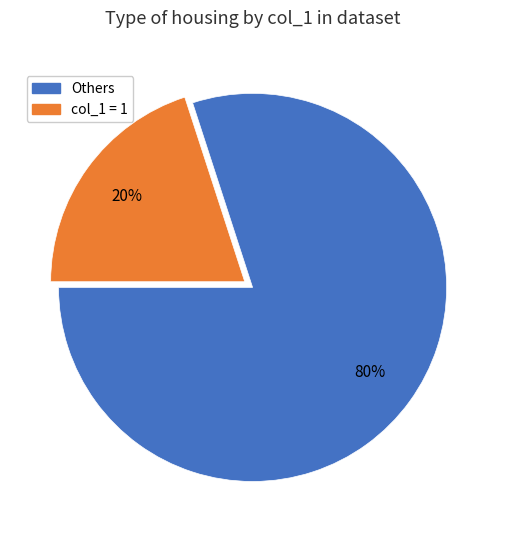

To the nearest percent, what is the difference between the largest and smallest slice percentages?

60%